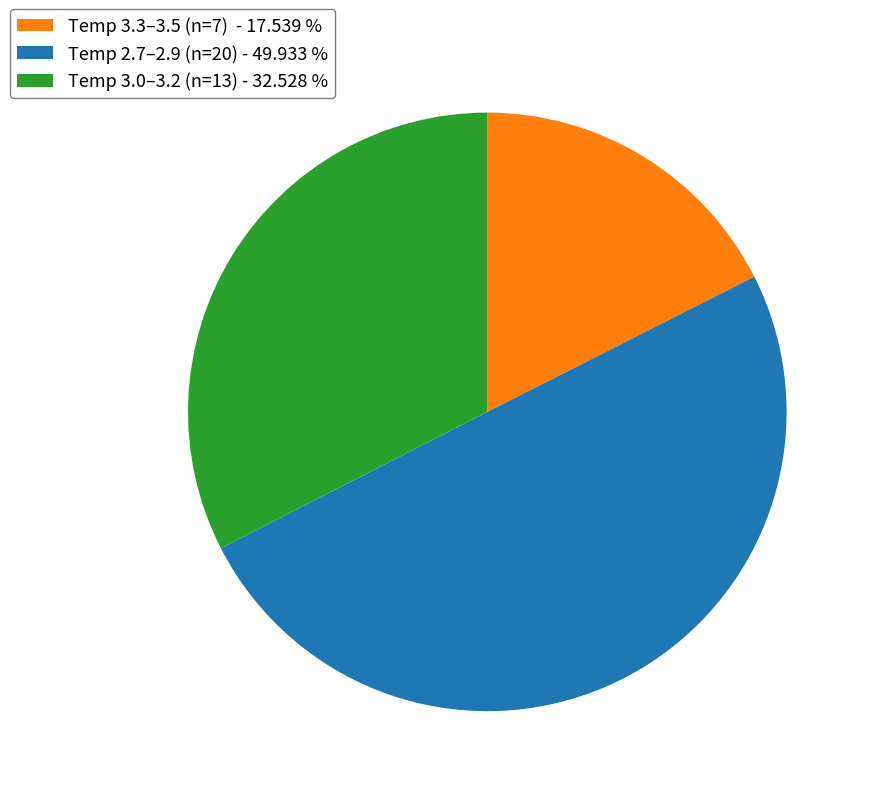

Which has a higher value, Temp 2.7–2.9 (n=20) - 49.933 % or Temp 3.0–3.2 (n=13) - 32.528 %?

Temp 2.7–2.9 (n=20) - 49.933 %